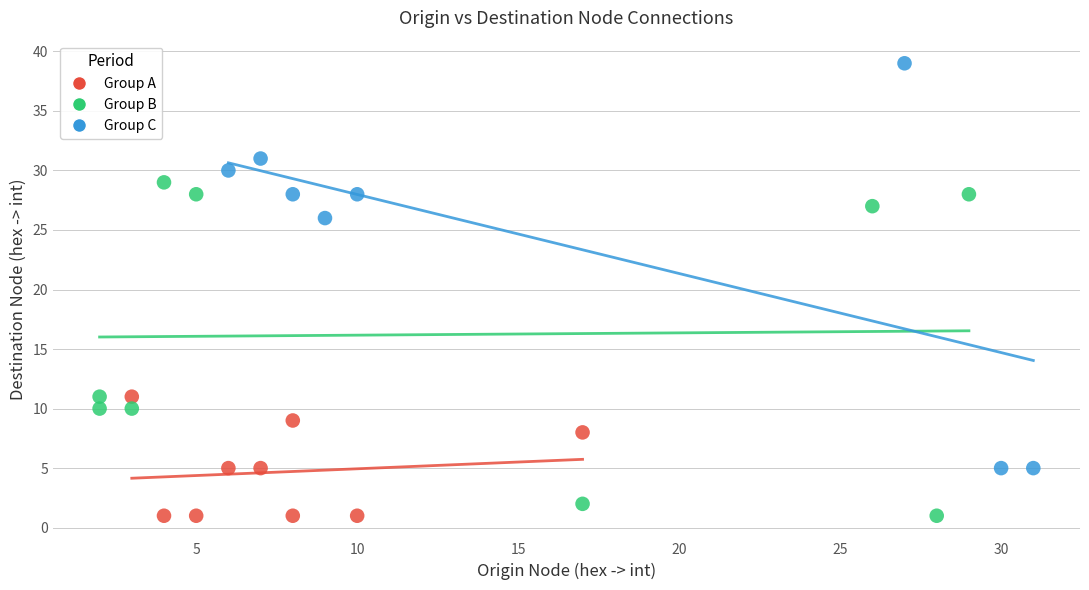

Which series has the largest Y range (max minus min)?

Group C